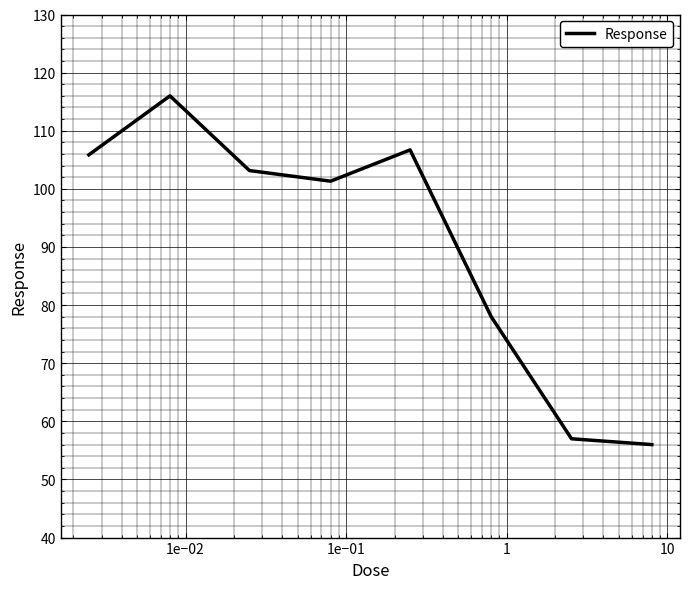

What is the minimum value shown in the chart?

56.0